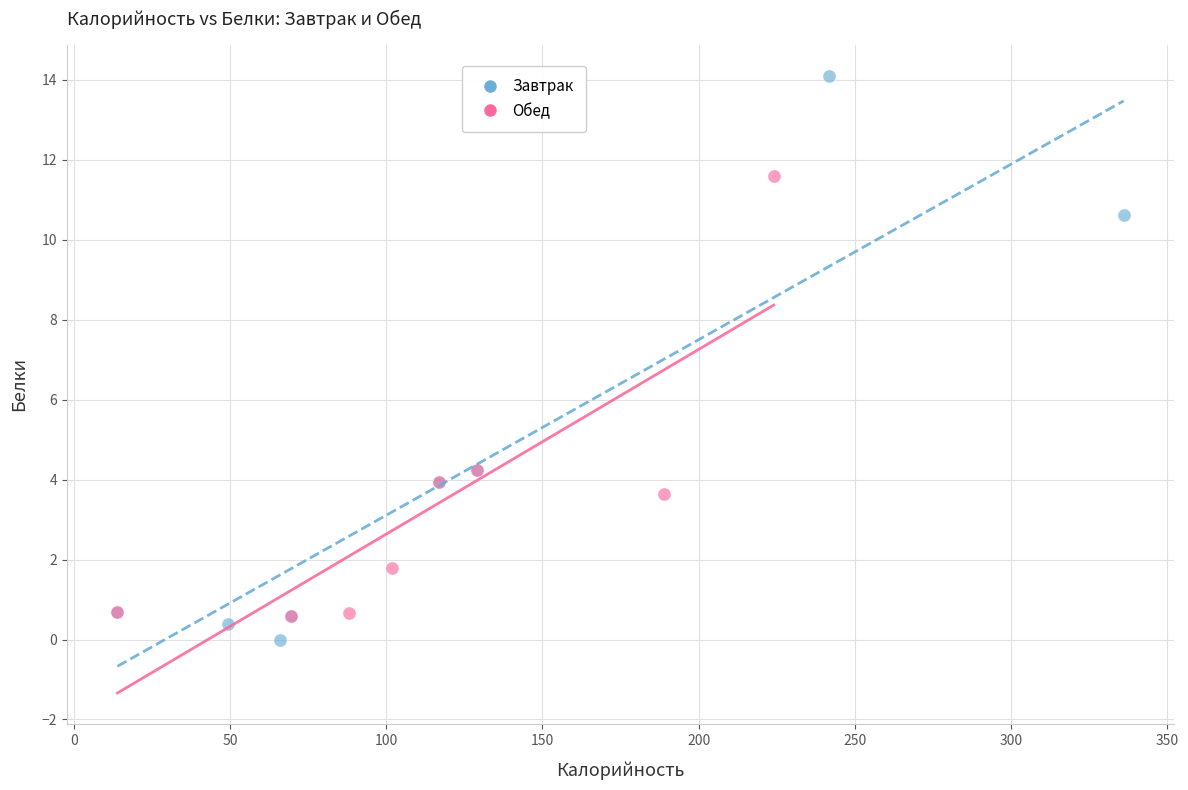

Which series has the widest spread of Y values?

Завтрак